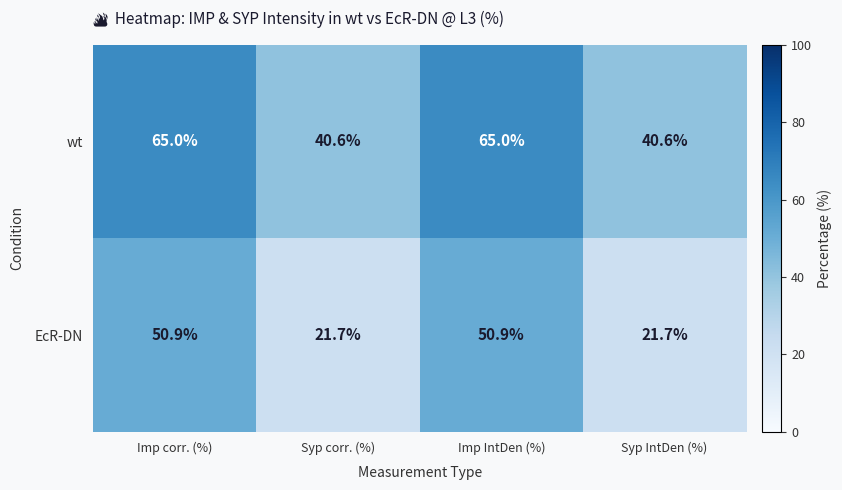

Reading left to right, extract all data points from this chart.

wt: Imp corr. (%)=65.0	Syp corr. (%)=40.6	Imp IntDen (%)=65.0	Syp IntDen (%)=40.6
EcR-DN: Imp corr. (%)=50.9	Syp corr. (%)=21.7	Imp IntDen (%)=50.9	Syp IntDen (%)=21.7